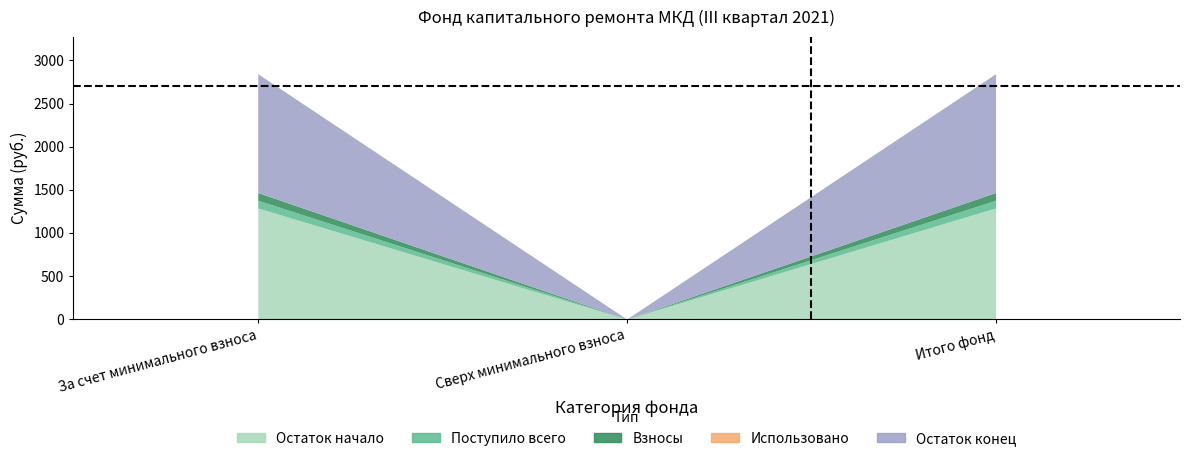

At which category does the chart reach its minimum across all series?

Сверх минимального взноса